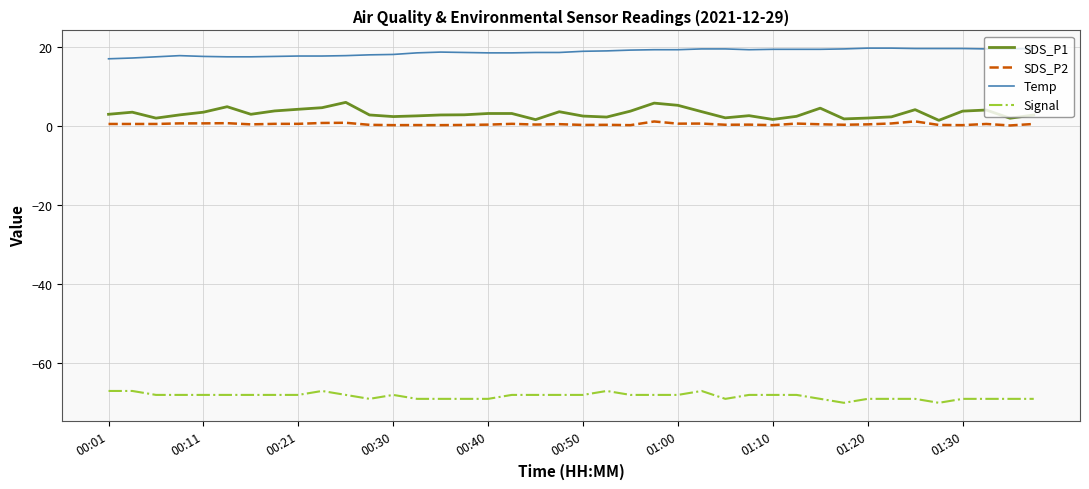

What is the difference between the second highest and second lowest values in the Signal series?

3.0